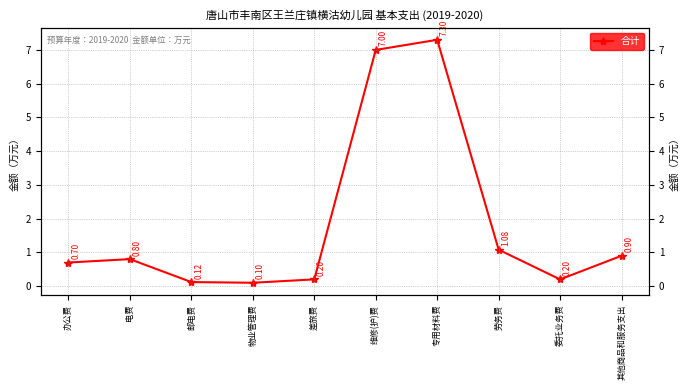

Which label corresponds to the largest value in the chart?

专用材料费